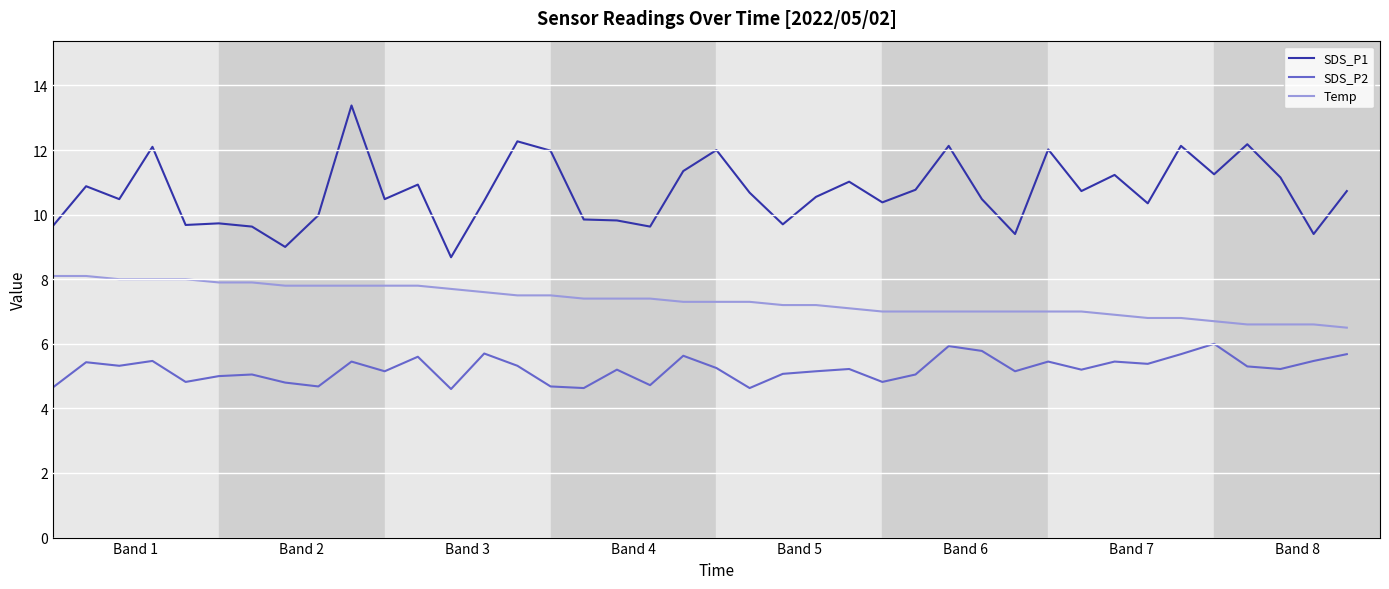

What is the smallest value displayed?

4.6